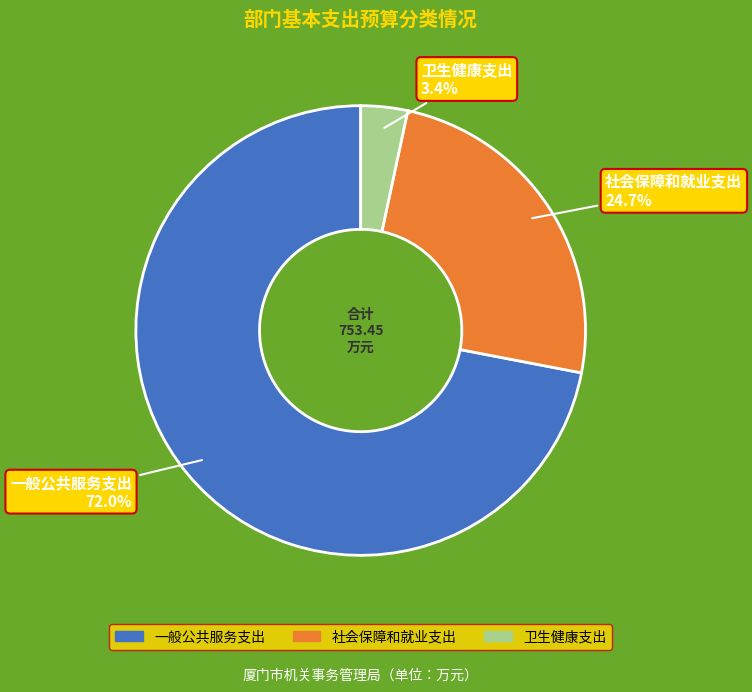

Which slice is the largest?

一般公共服务支出